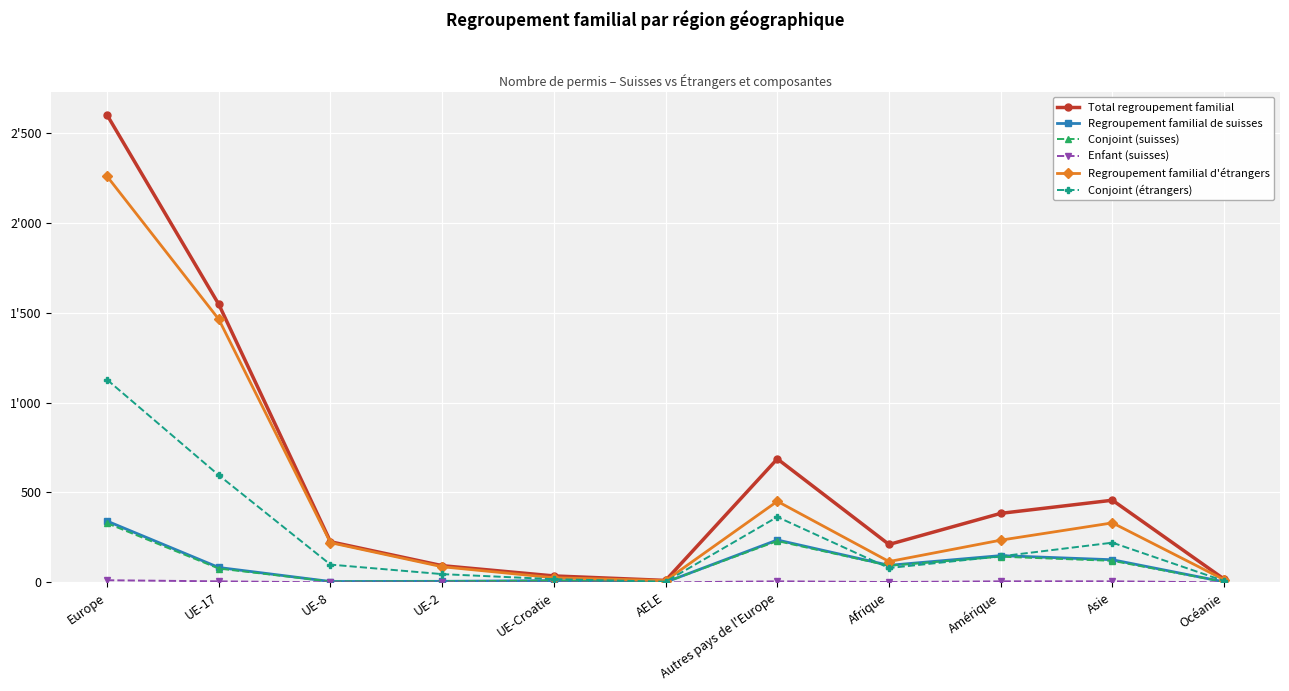

Which series has the widest spread of values?

Total regroupement familial